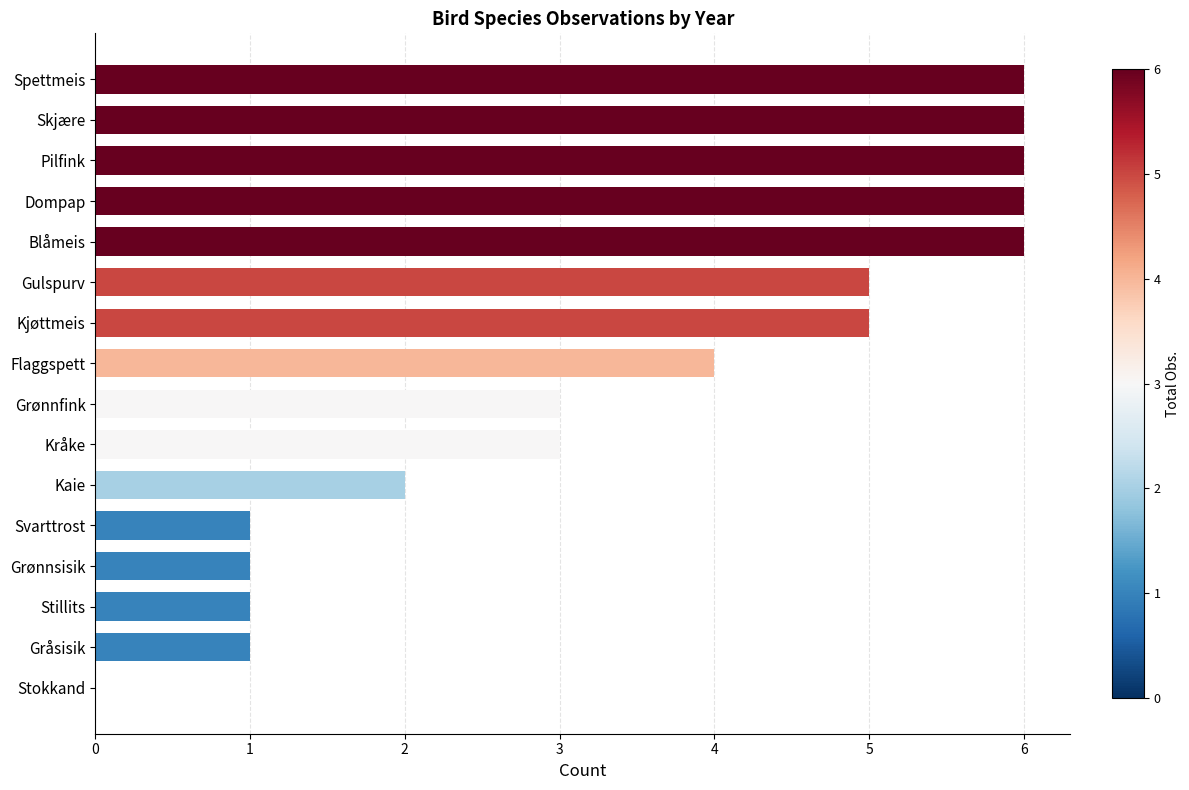

What value does the data have at Dompap?

6